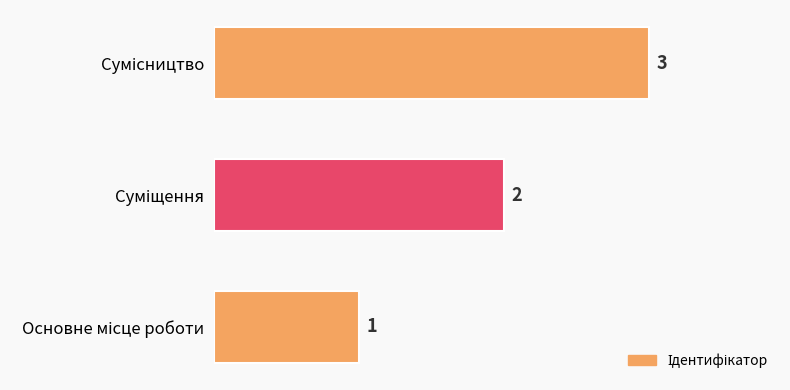

What is the difference between the second highest and minimum values?

1